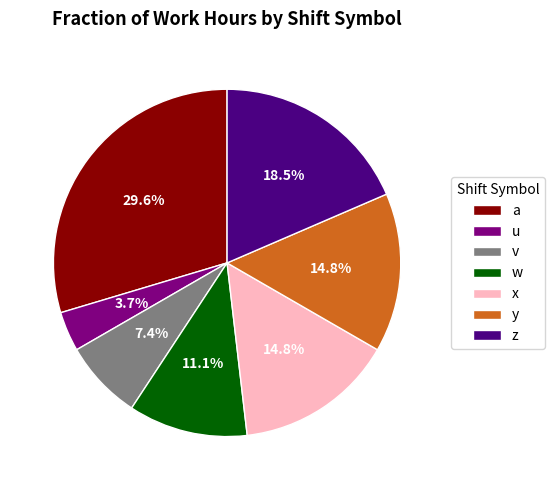

Is the sum of x and z greater than half?

No